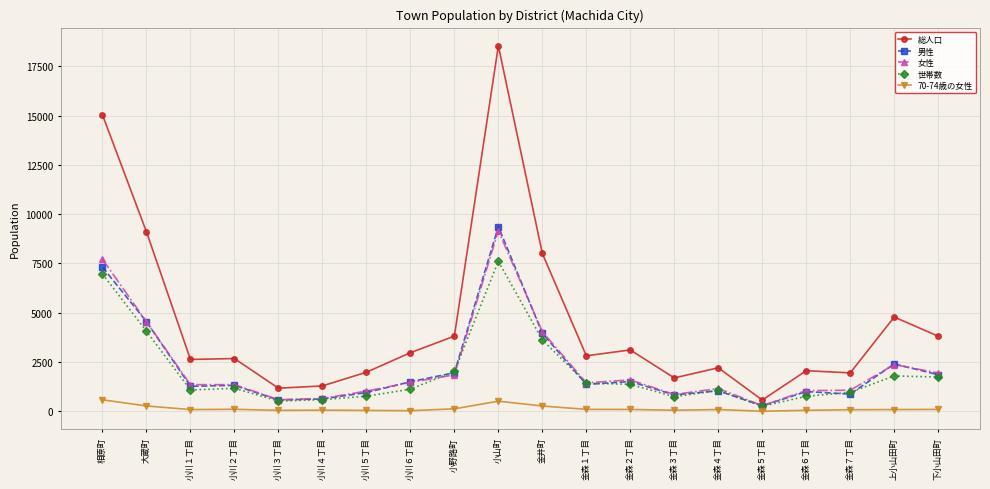

Is it true that 70-74歳の女性 equals 56 at 小川３丁目?

True